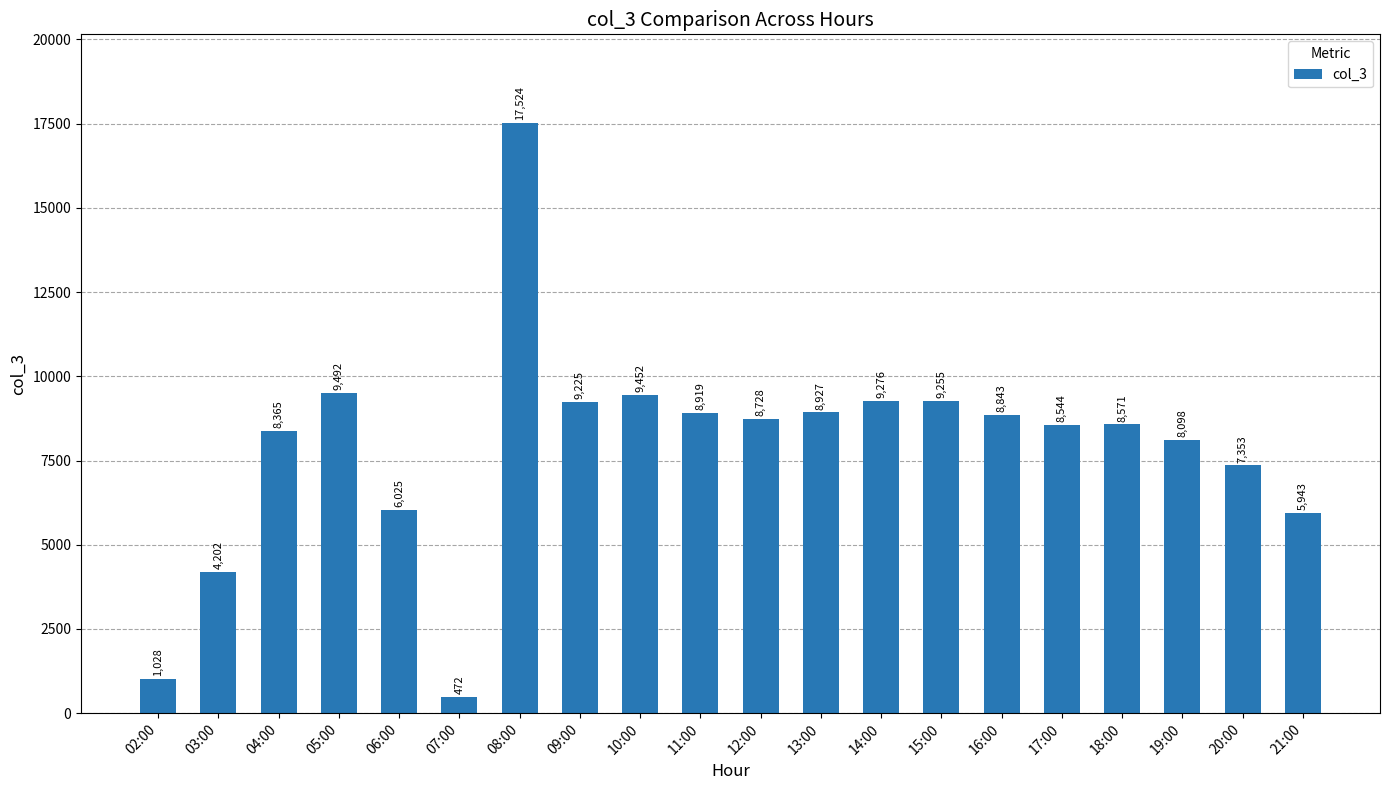

What is the ratio of the value at 16:00 to the value at 12:00?

1.0